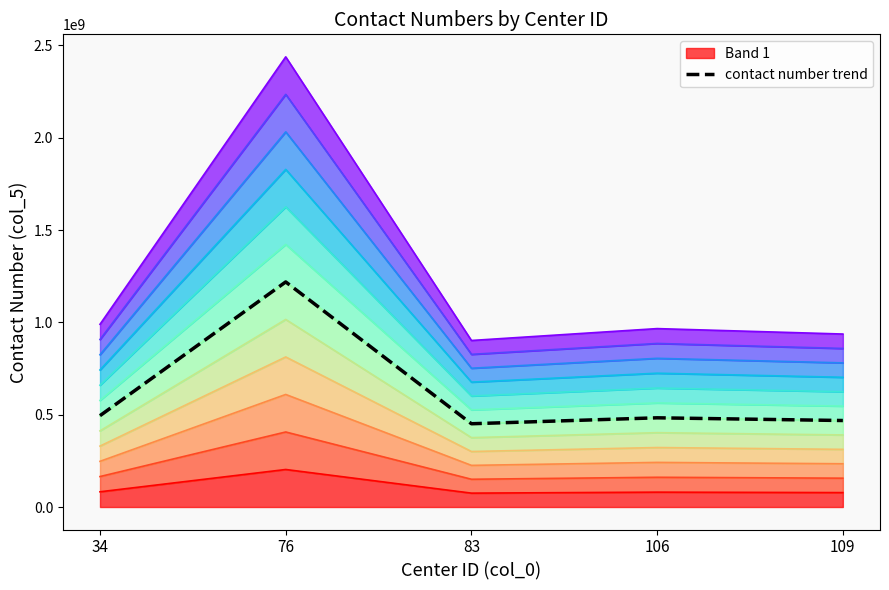

How many series are shown in this chart?

1